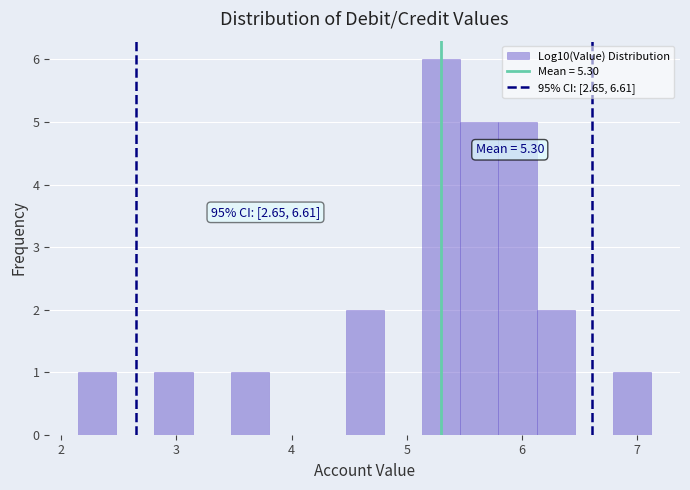

Around what value on the x-axis is the tallest bar? Give the approximate position of its centre, as read against the axis.

5.3